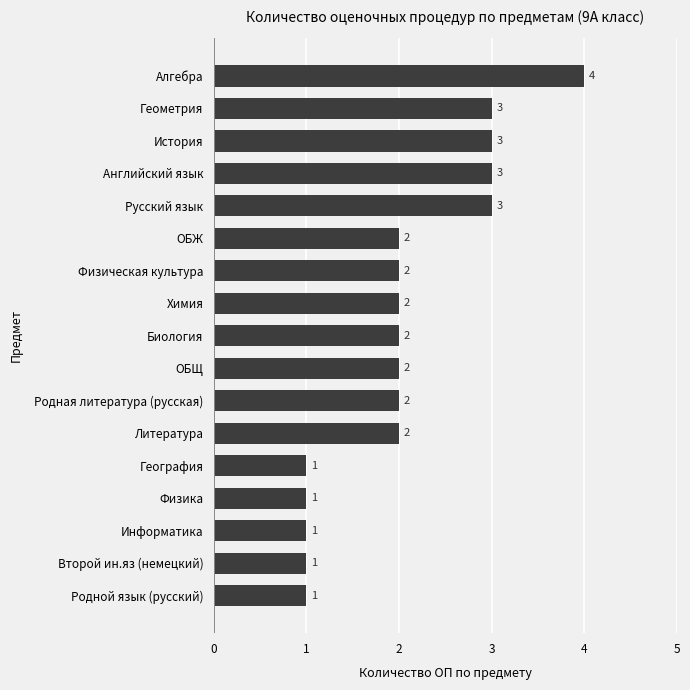

What is the sum of all values?

35